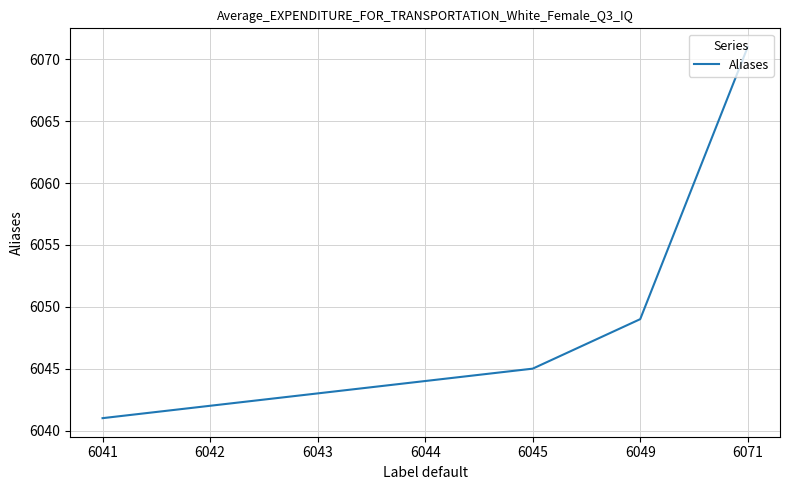

How many categories are shown in the chart?

7